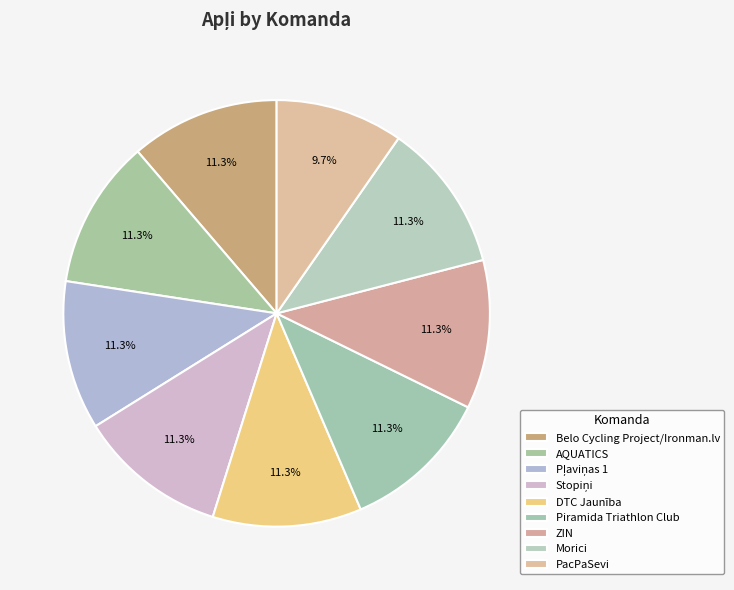

Rank the categories by value from highest to lowest.

Belo Cycling Project/Ironman.lv, AQUATICS, Pļaviņas 1, Stopiņi, DTC Jaunība, Piramida Triathlon Club, ZIN, Morici, PacPaSevi